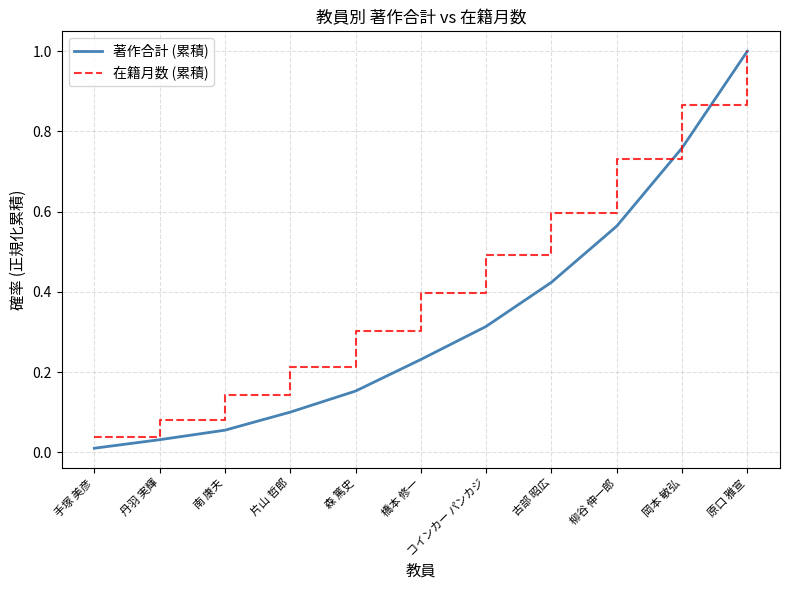

What is the approximate value of 在籍月数 (累積) at 原口 雅宣?

1.0